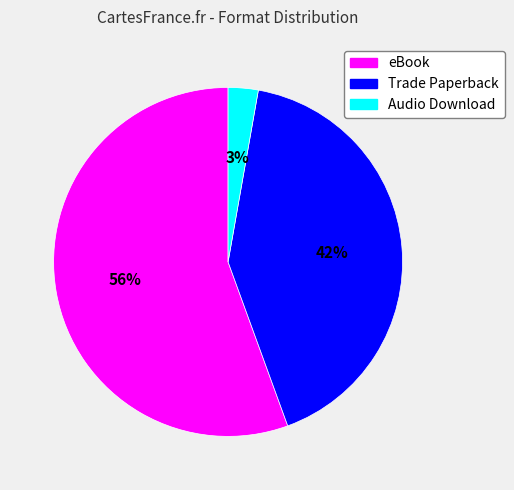

Do Trade Paperback and eBook together represent more than half of the pie?

Yes